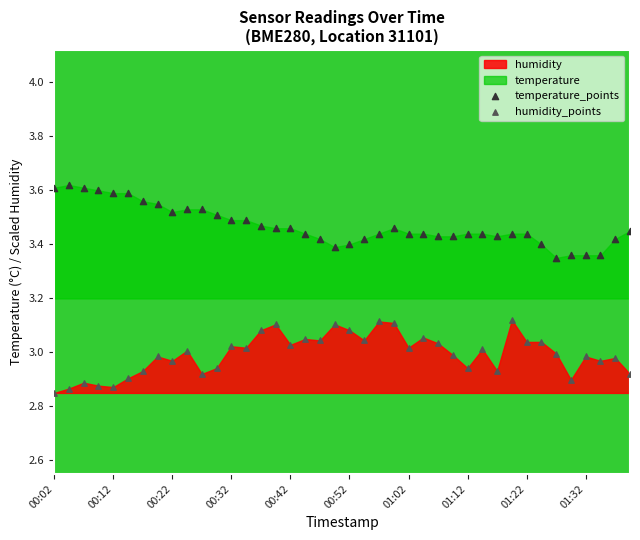

Which series reaches the maximum Y coordinate?

temperature_points